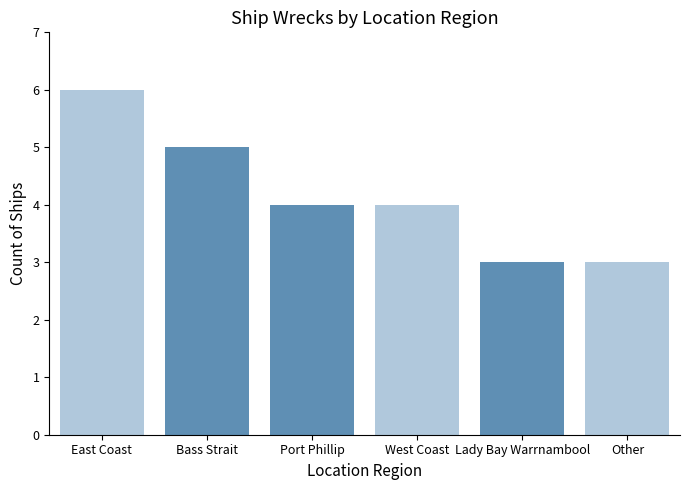

What is the average value?

4